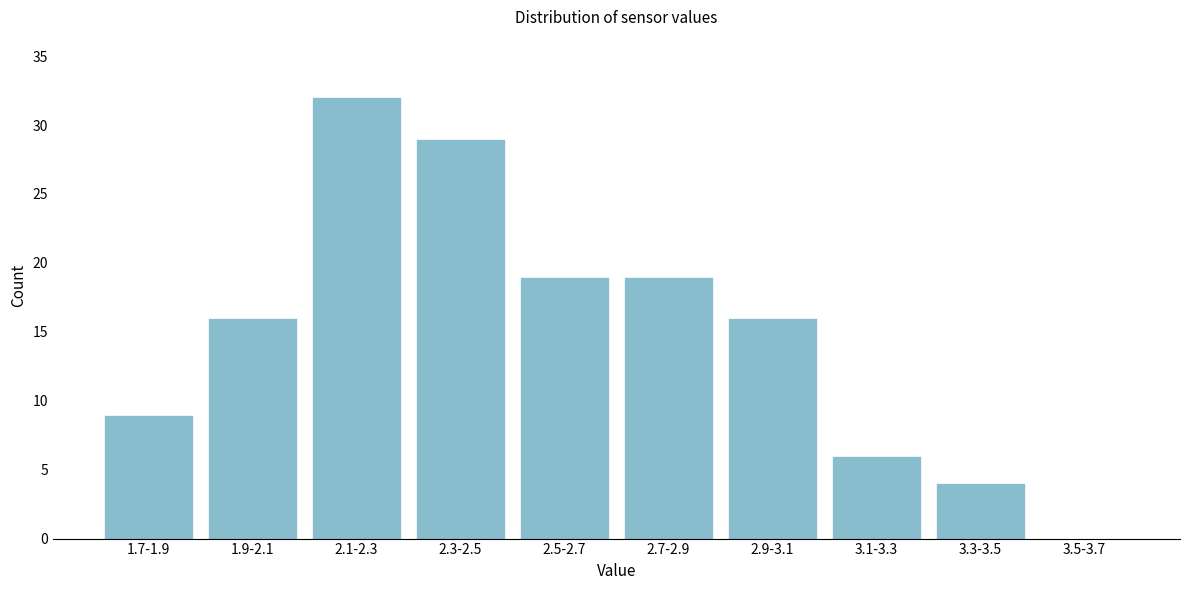

Reading right to left, what are all the values shown in this chart?

3.5-3.7=0	3.3-3.5=4	3.1-3.3=6	2.9-3.1=16	2.7-2.9=19	2.5-2.7=19	2.3-2.5=29	2.1-2.3=32	1.9-2.1=16	1.7-1.9=9